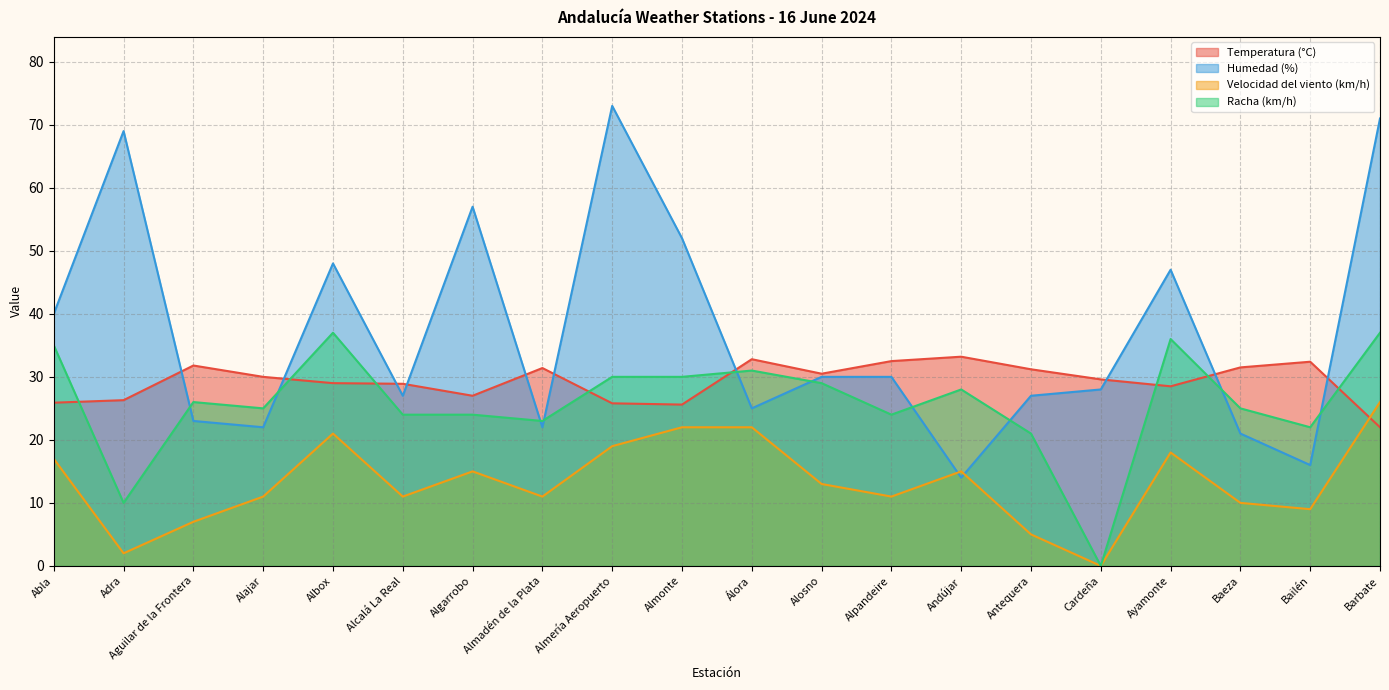

In Temperatura (°C), how many points are higher than both neighbors (excluding endpoints)?

5